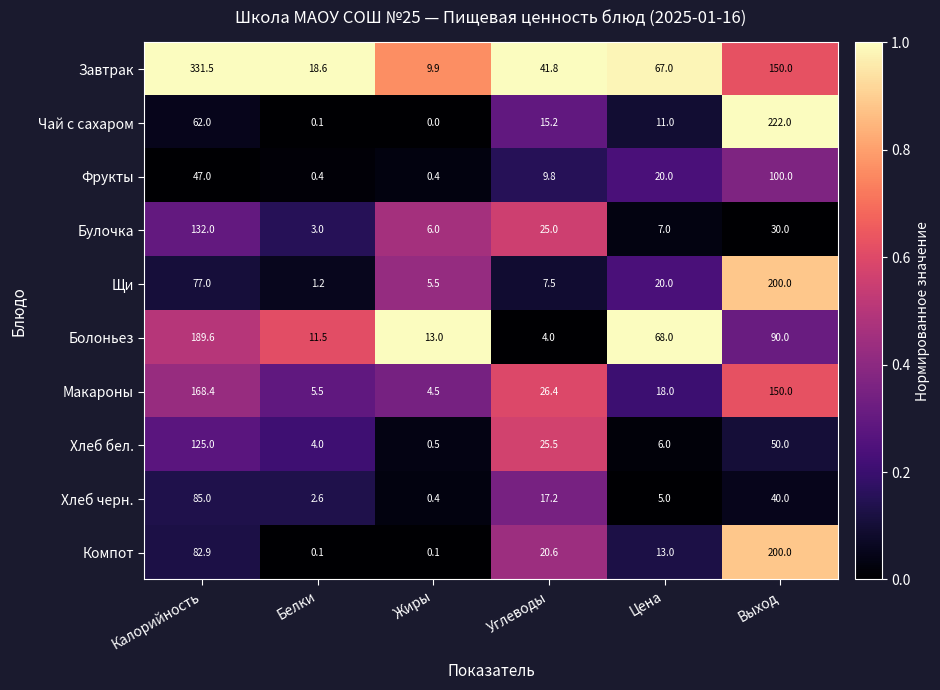

What is the sum of all Щи values?

311.2